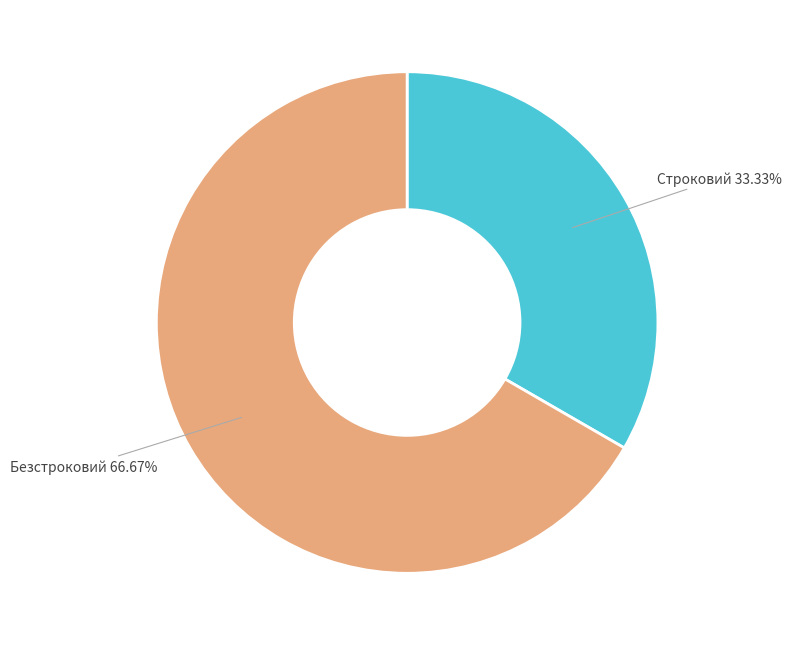

Approximately how many times larger is the value at Строковий compared to Безстроковий?

0.5